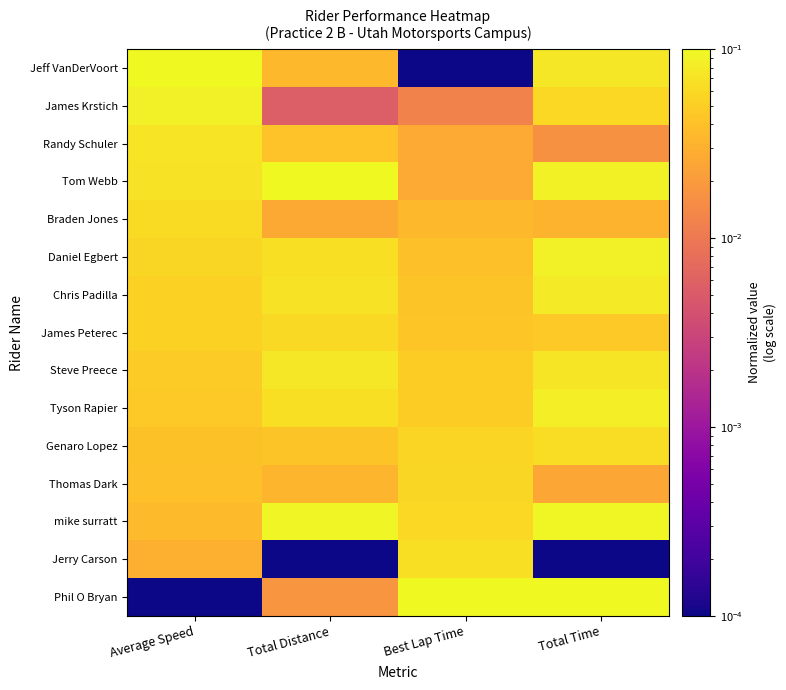

Which series has the largest range (max minus min)?

Phil O Bryan